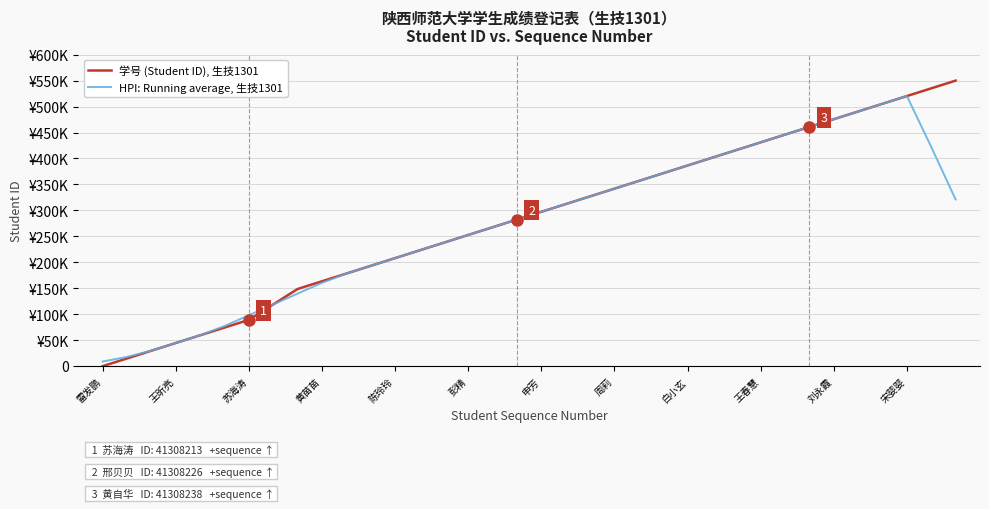

Rank the series by their maximum value, from highest to lowest.

学号 (Student ID), 生技1301, HPI: Running average, 生技1301